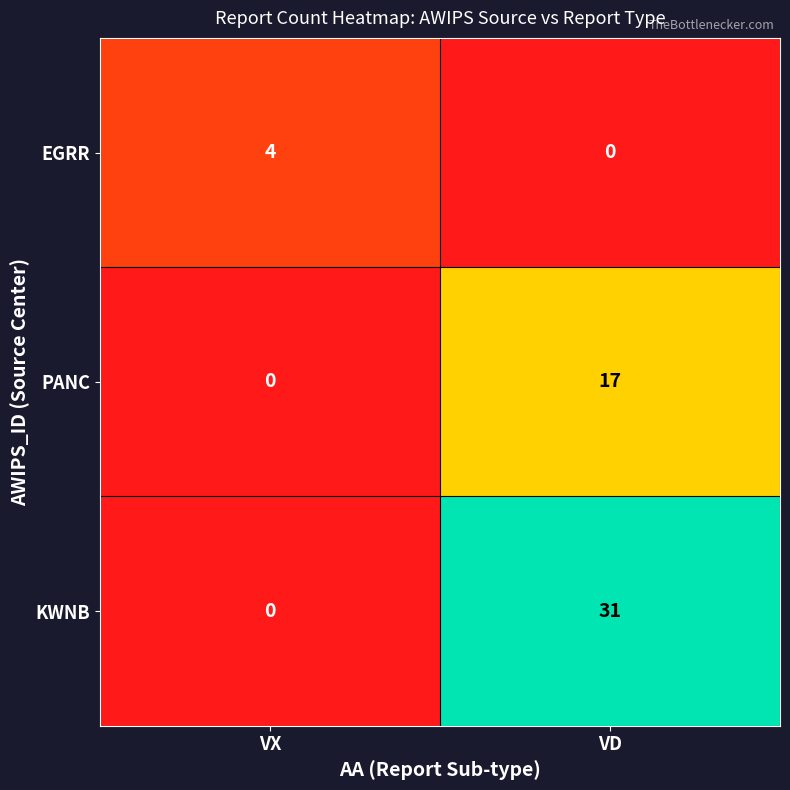

What is the sum of all PANC values?

17